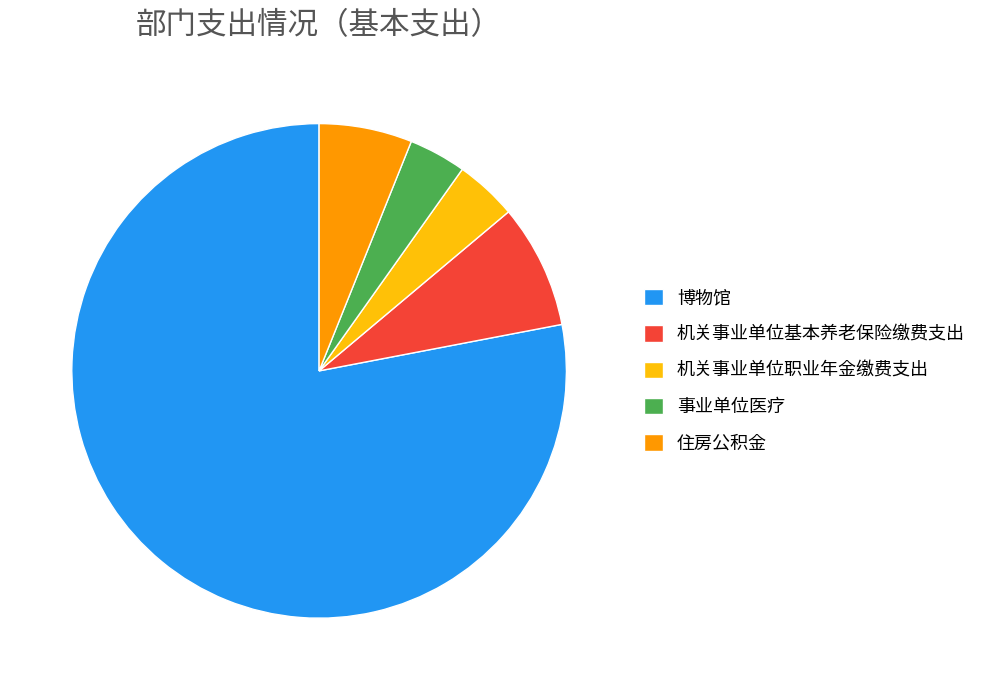

Which category has the biggest portion of the pie?

博物馆